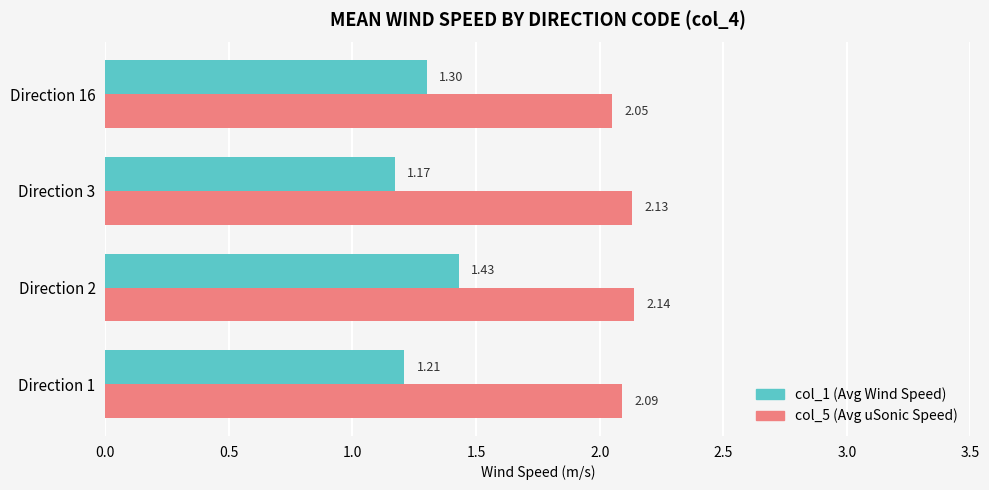

At which category is the sum across all series the highest?

Direction 2